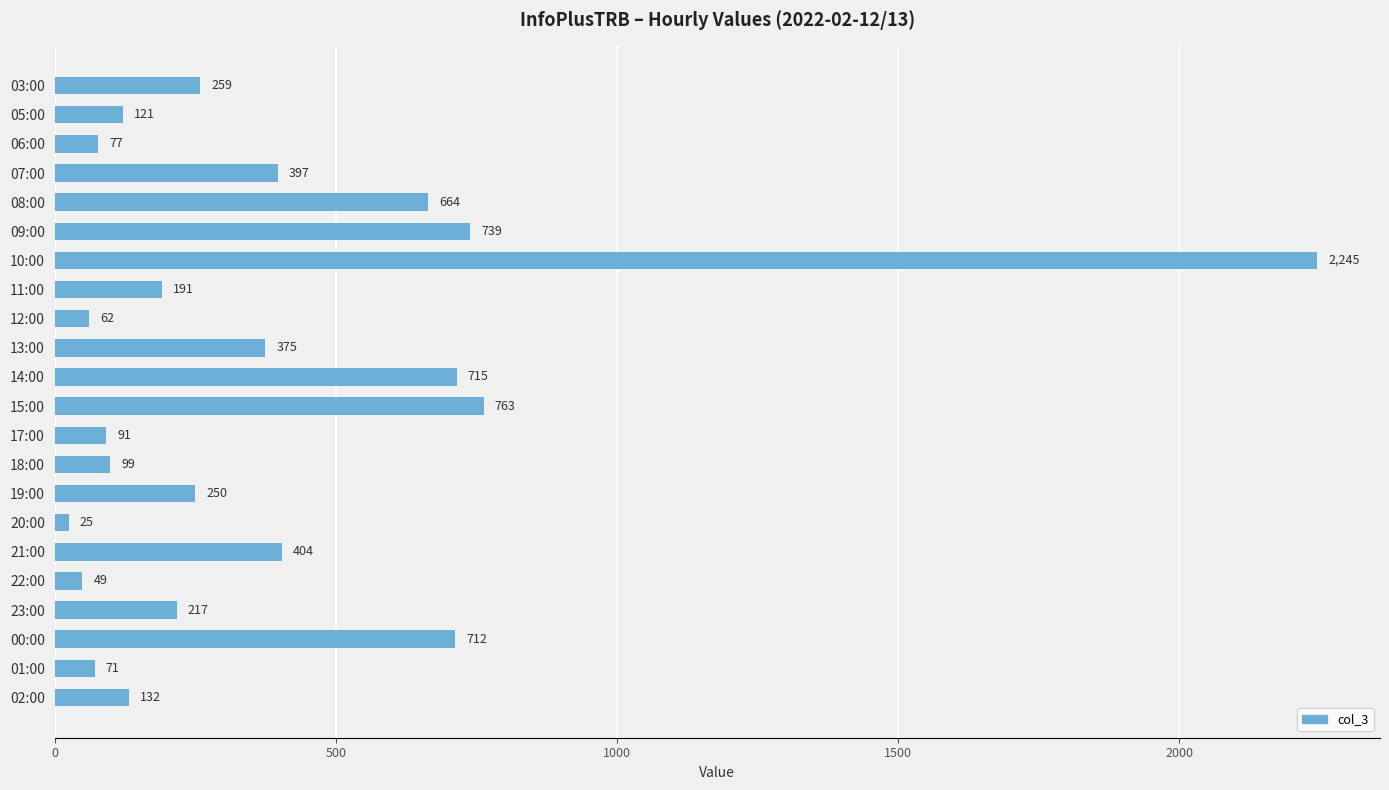

Are the bars horizontal?

Yes